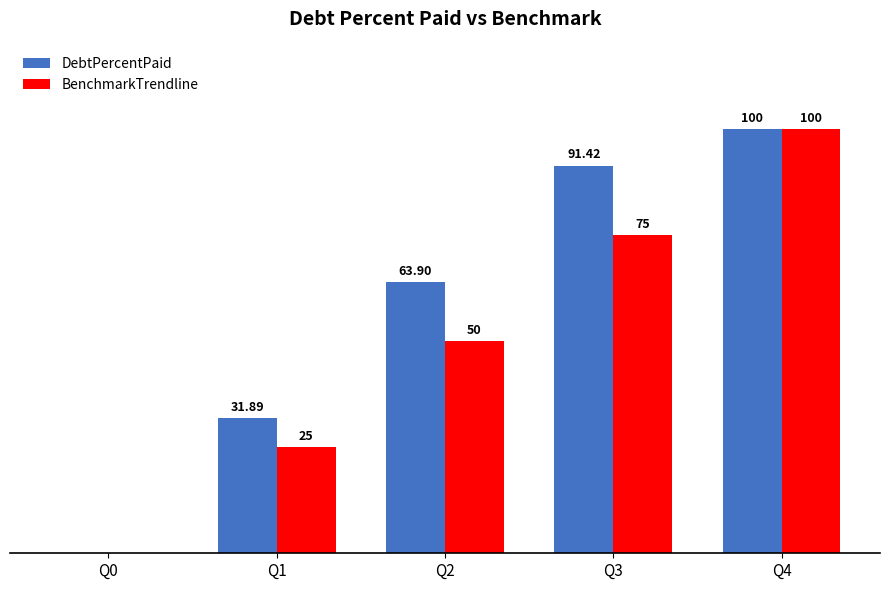

Which series has the largest total across all categories?

DebtPercentPaid